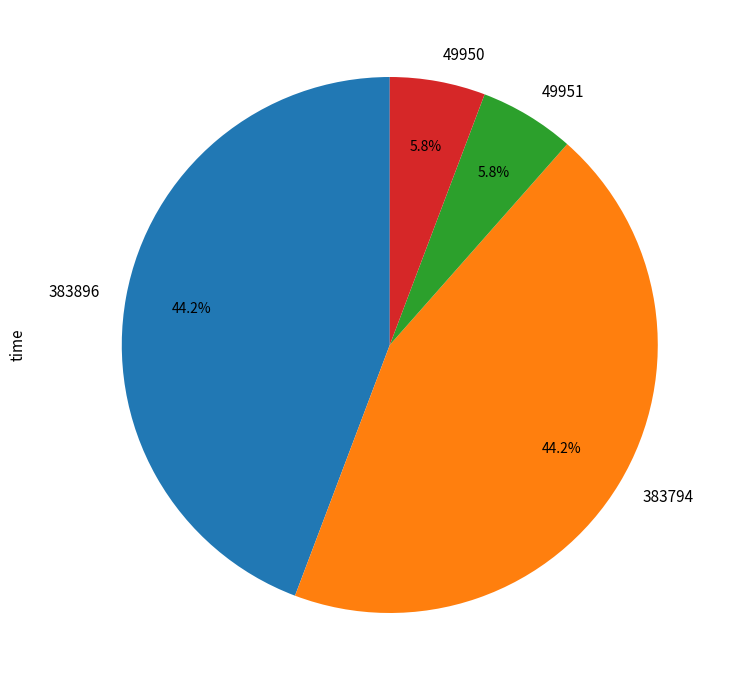

Approximately how many times larger is the value at 383896 compared to 383794?

1.0